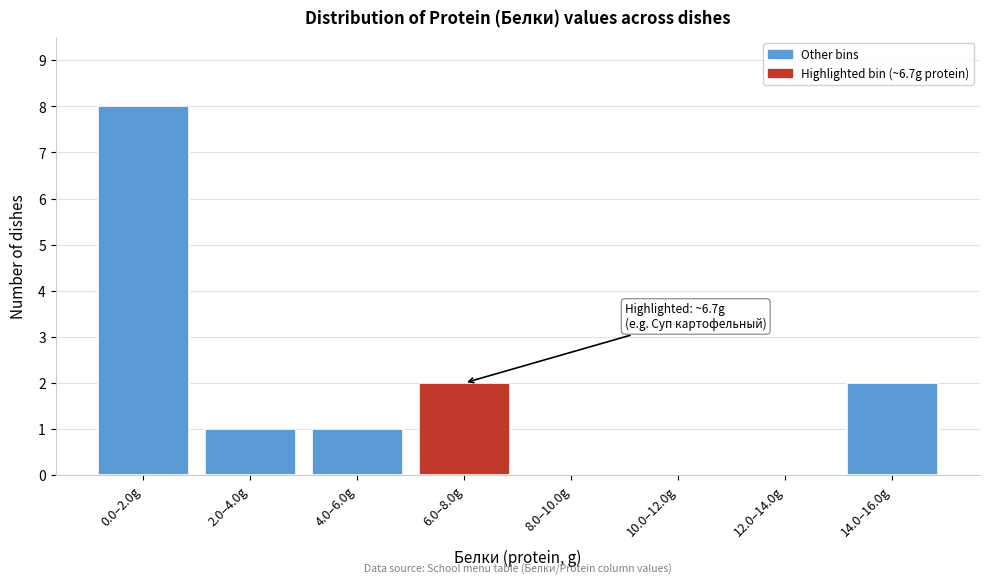

Reading right to left, extract all data points from this chart.

14.0–16.0g=2	12.0–14.0g=0	10.0–12.0g=0	8.0–10.0g=0	6.0–8.0g=2	4.0–6.0g=1	2.0–4.0g=1	0.0–2.0g=8